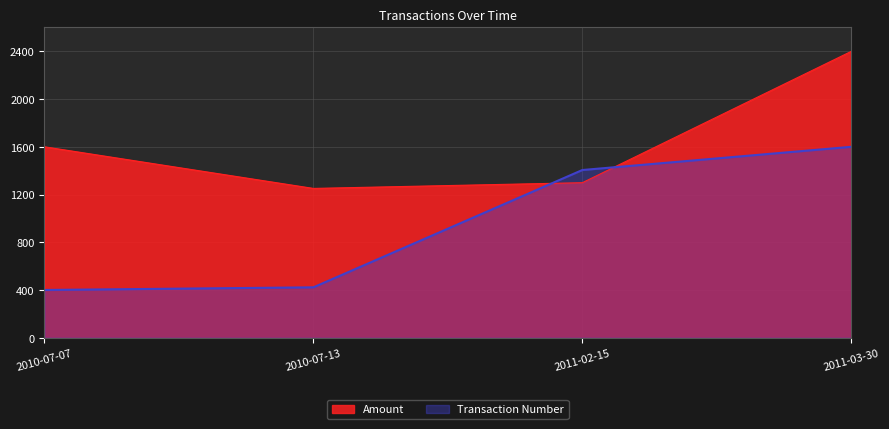

What is the total value across all series at 2010-07-13?

1673.5